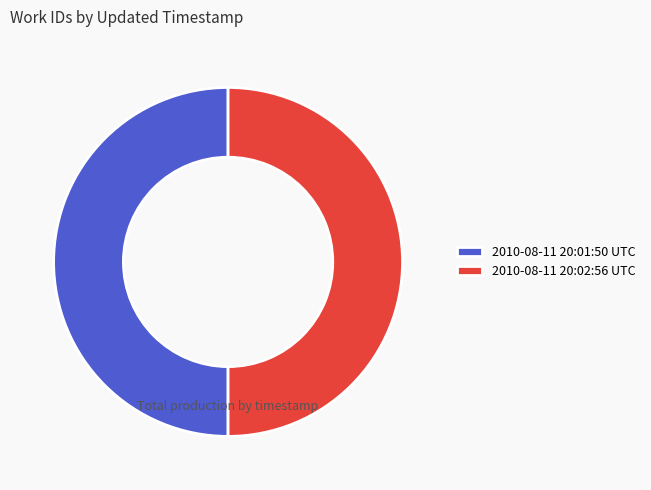

Approximately how many times larger is the value at 2010-08-11 20:01:50 UTC compared to 2010-08-11 20:02:56 UTC?

1.0